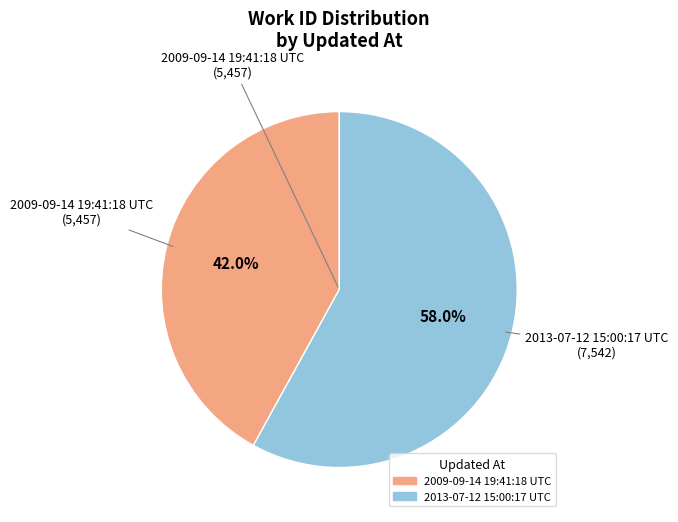

To the nearest percent, what is the difference between the 2009-09-14 19:41:18 UTC and 2013-07-12 15:00:17 UTC slice percentages?

16%